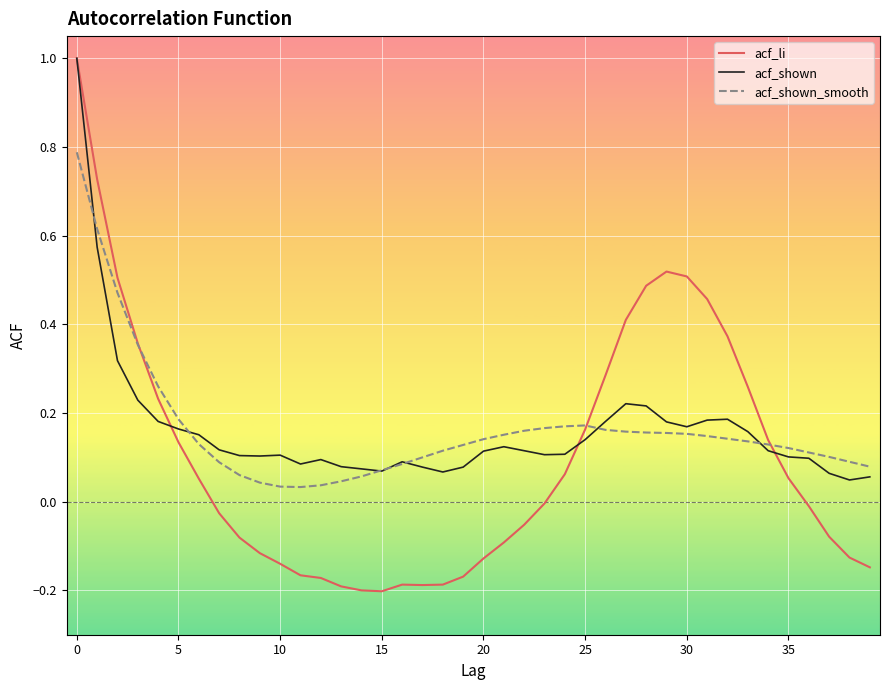

Which series has the widest spread of values?

acf_li